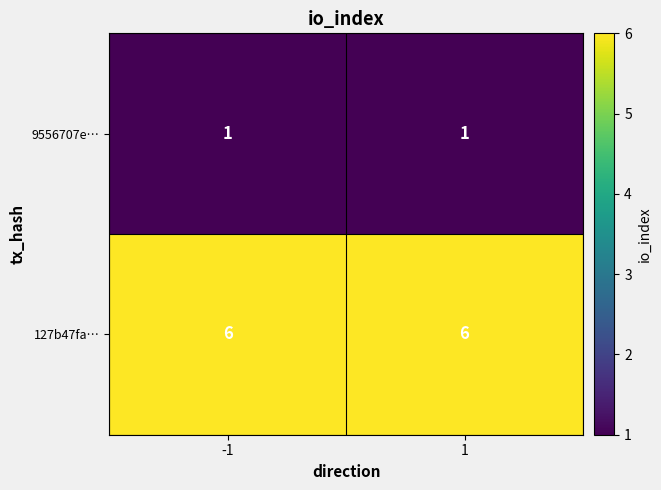

How many data points does each series have?

2